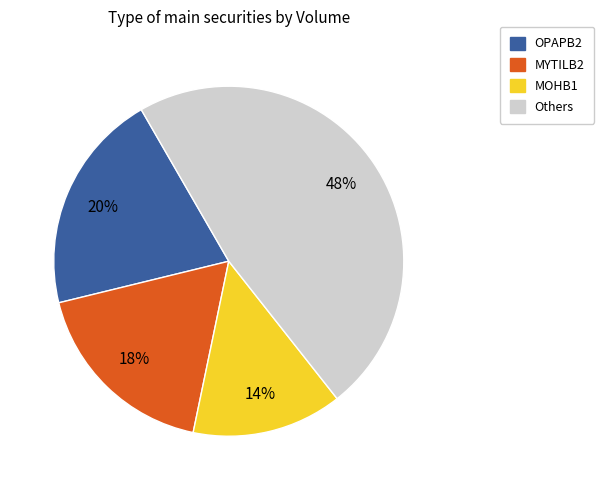

Is there any slice that represents more than half of the pie?

No